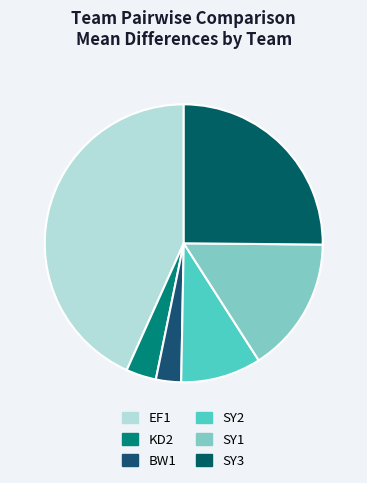

Is the sum of EF1 and SY3 greater than half?

Yes